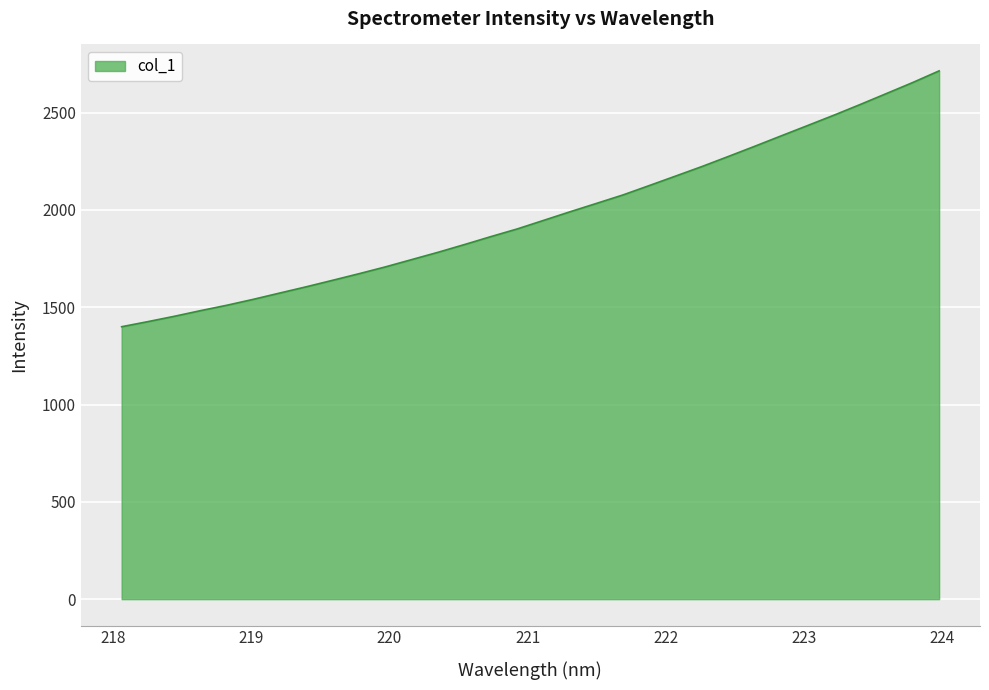

What is the difference between the maximum and minimum values?

1314.9